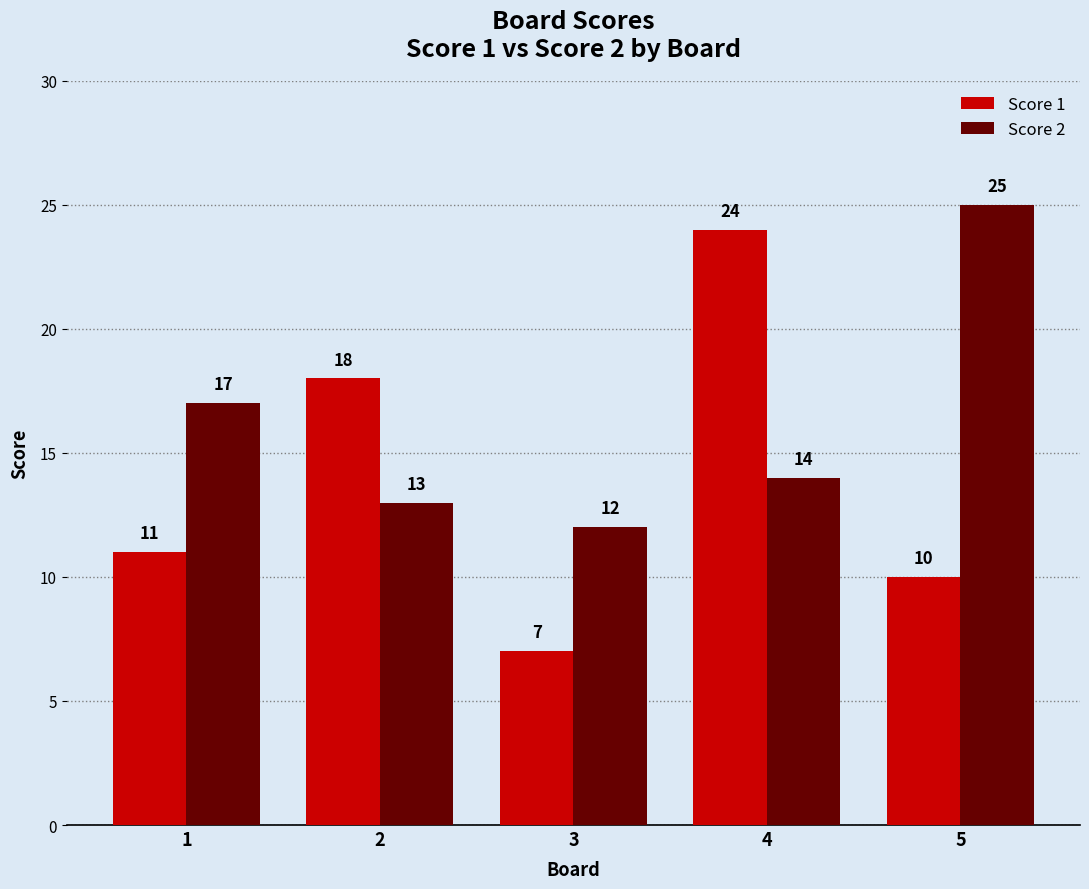

What is the difference between the Score 2 values at 2 and 4?

1